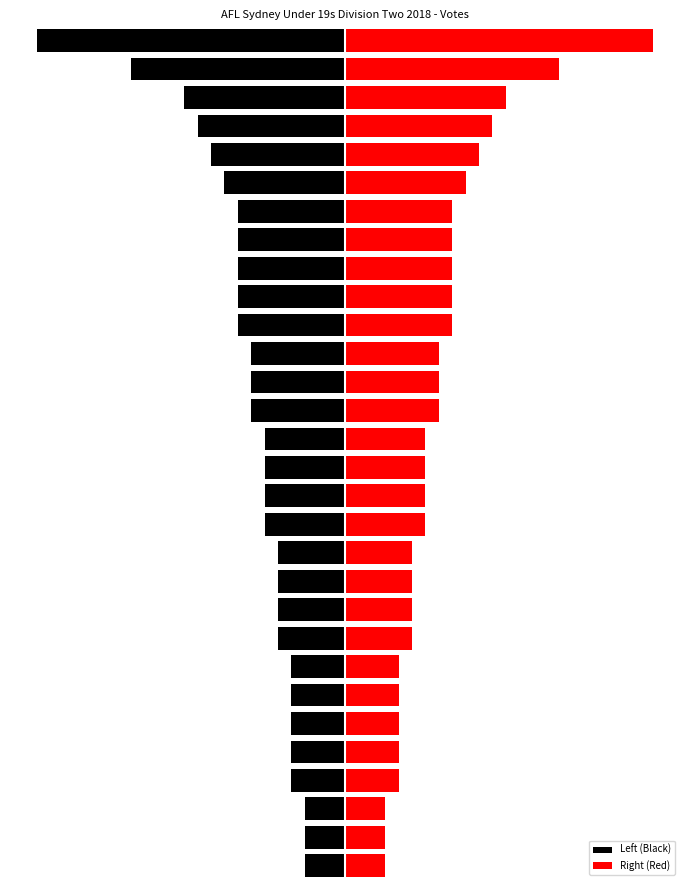

What is the difference between the highest and lowest values at 18?

10